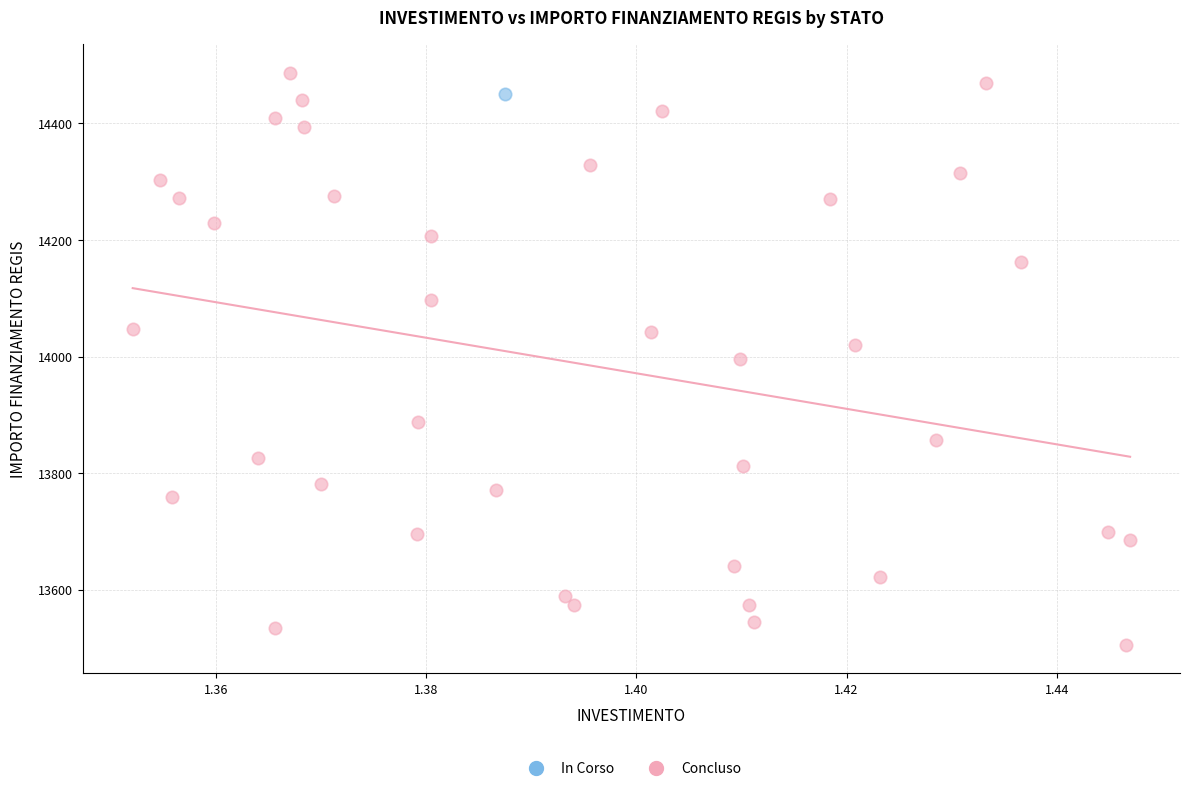

What are all the series names shown in the legend?

In Corso, Concluso